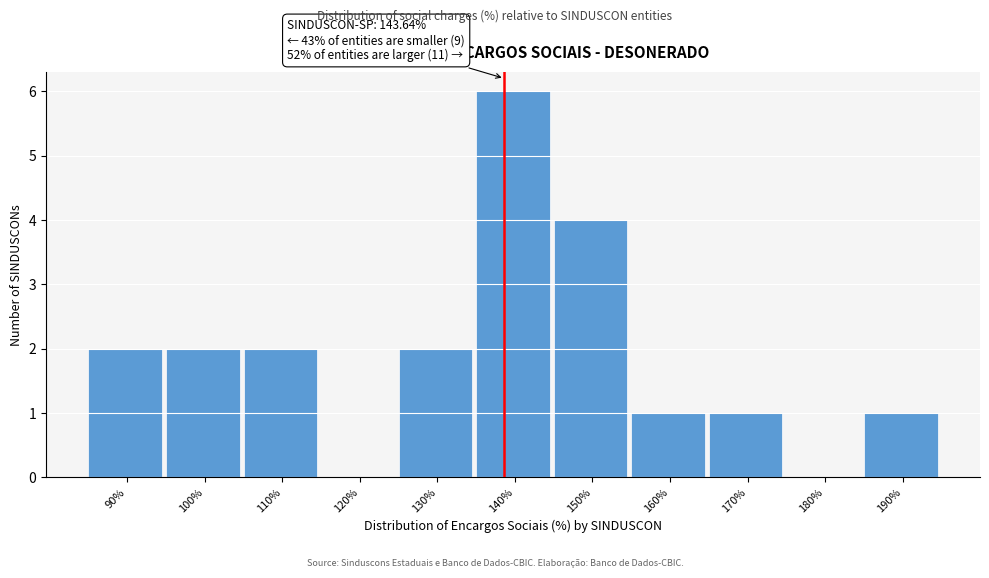

Reading left to right, transcribe all the data shown in this chart.

90%=2	100%=2	110%=2	120%=0	130%=2	140%=6	150%=4	160%=1	170%=1	180%=0	190%=1